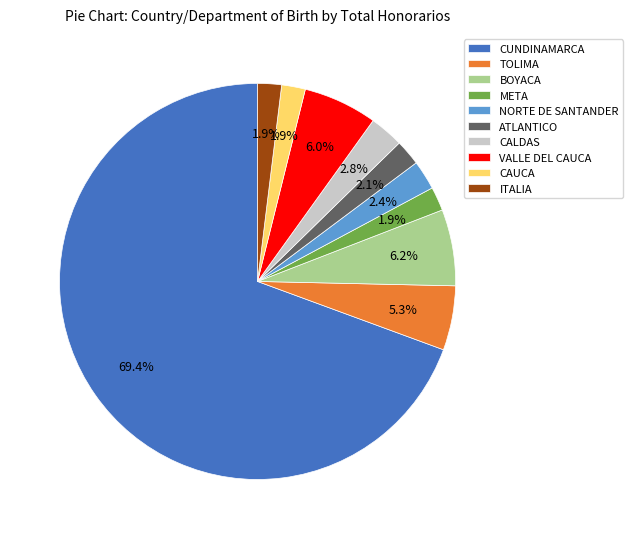

To the nearest percent, what is the difference between the VALLE DEL CAUCA and CAUCA slice percentages?

4%